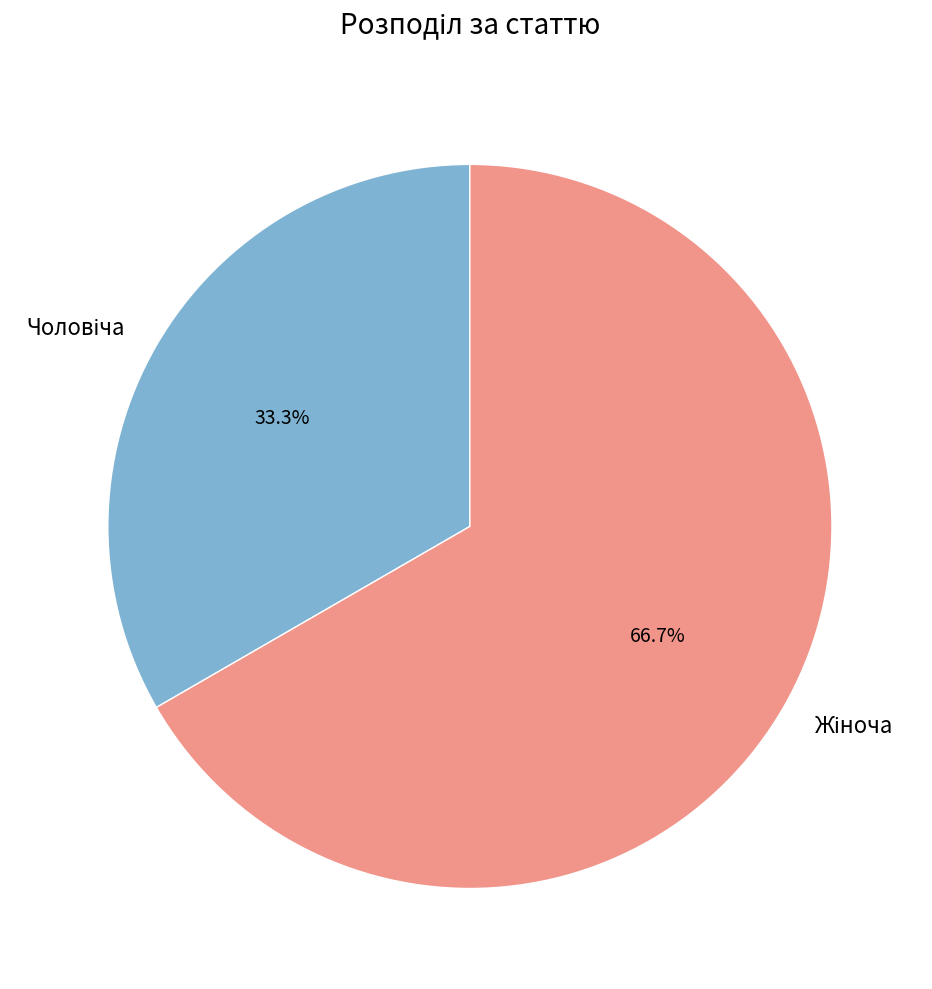

Is there any slice that represents more than half of the pie?

Yes